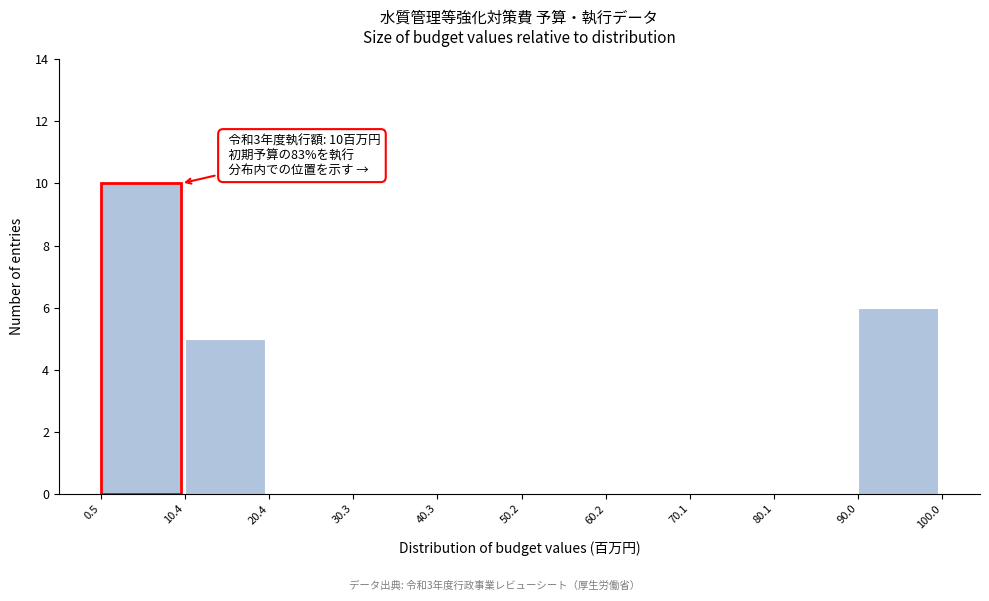

Over which range of the x-axis is the bar tallest?

0.5 to 10.4